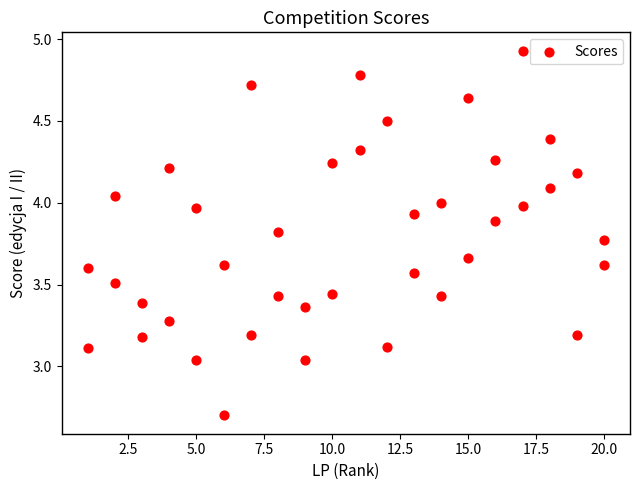

What is the range of X values (max minus min)?

19.0